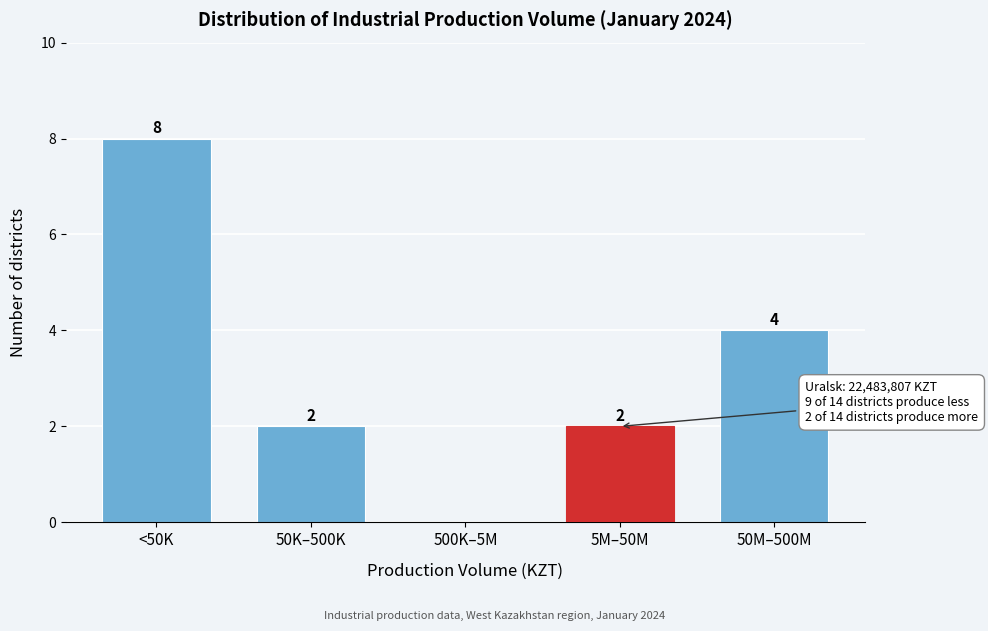

Reading left to right, list all the values displayed in this chart.

<50K=8	50K–500K=2	500K–5M=0	5M–50M=2	50M–500M=4